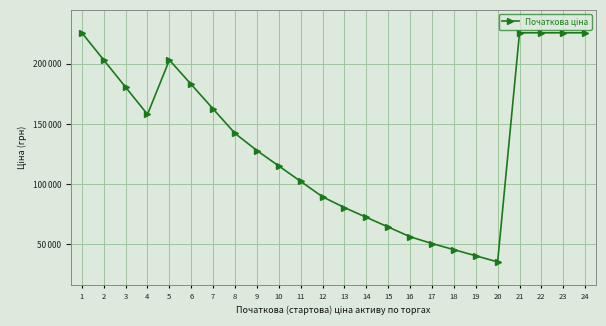

What is the approximate value at 10?

115151.8